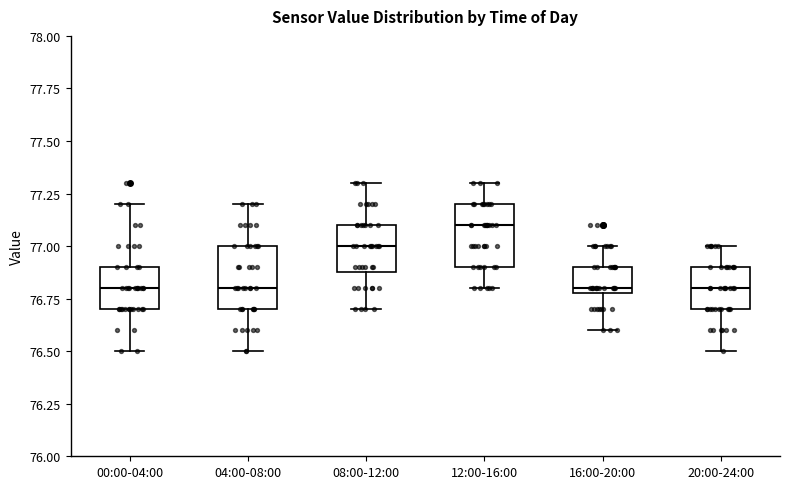

Which box's median line is the highest?

12:00-16:00